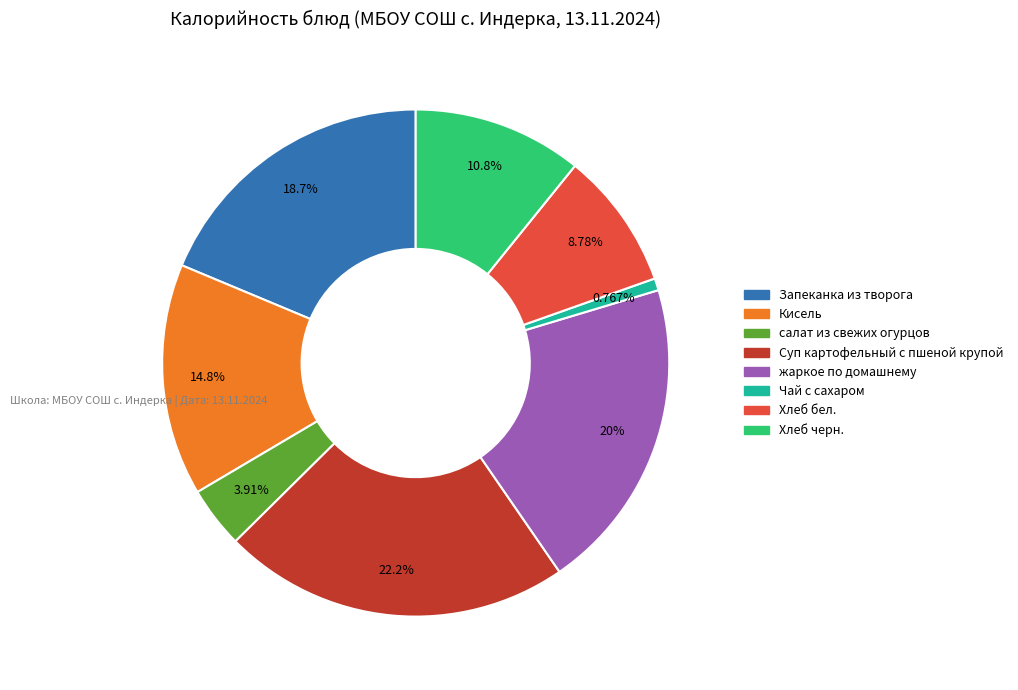

To the nearest percent, what is the difference between the largest and smallest slice percentages?

21%